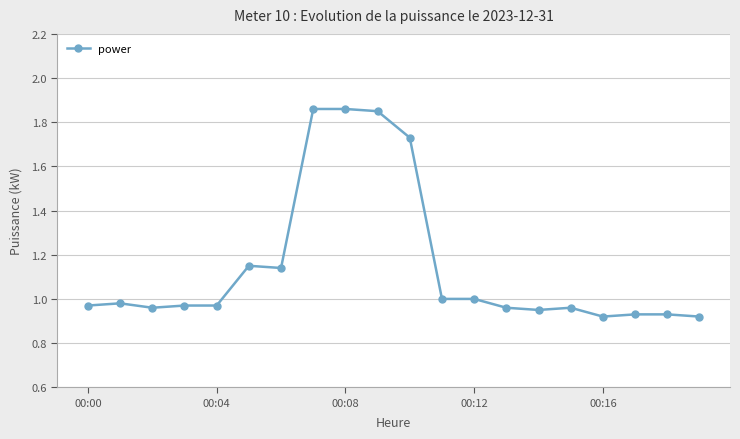

What is the sum of all values?

23.0